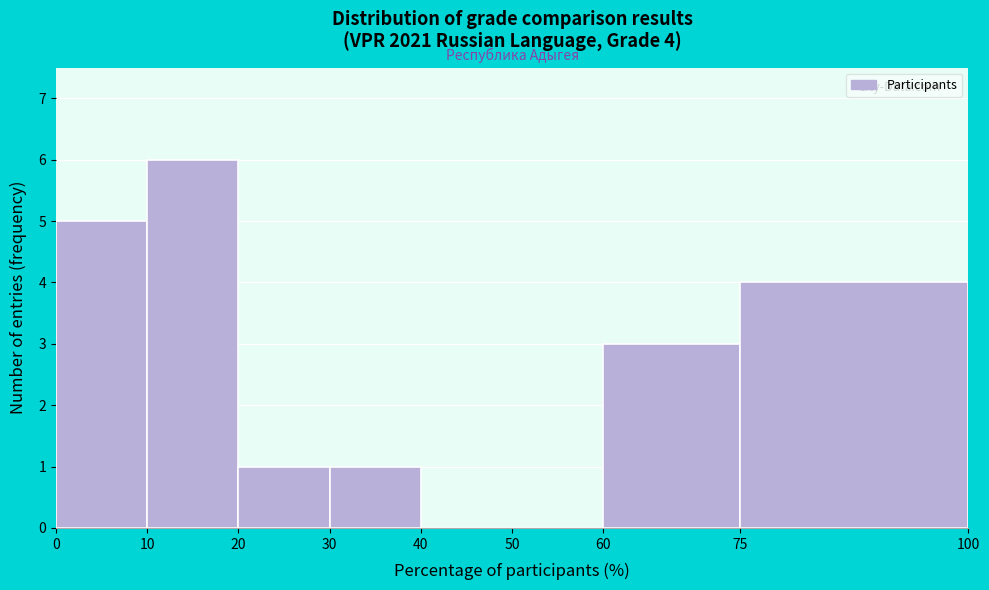

Which range on the x-axis has the tallest bar?

10 to 20